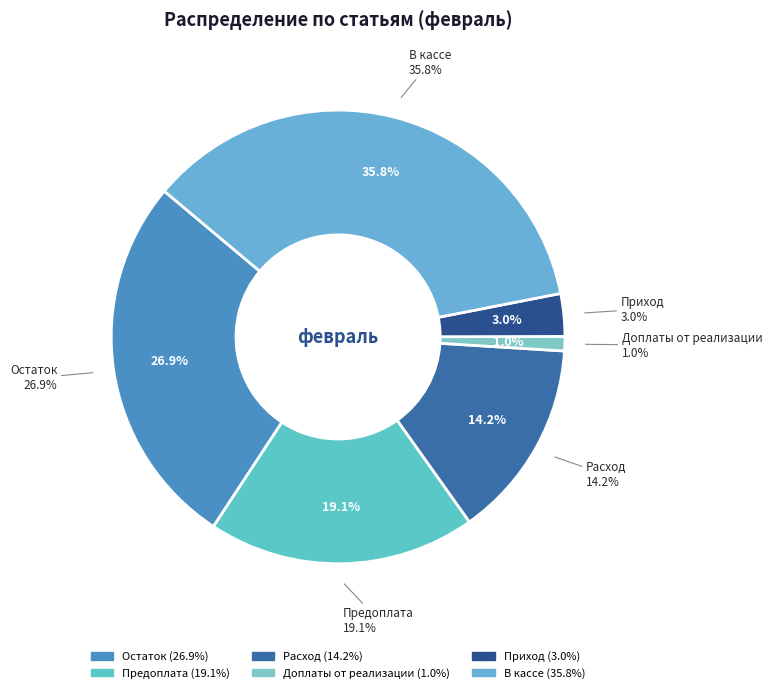

Which category has the smallest portion of the pie?

Доплаты от реализации